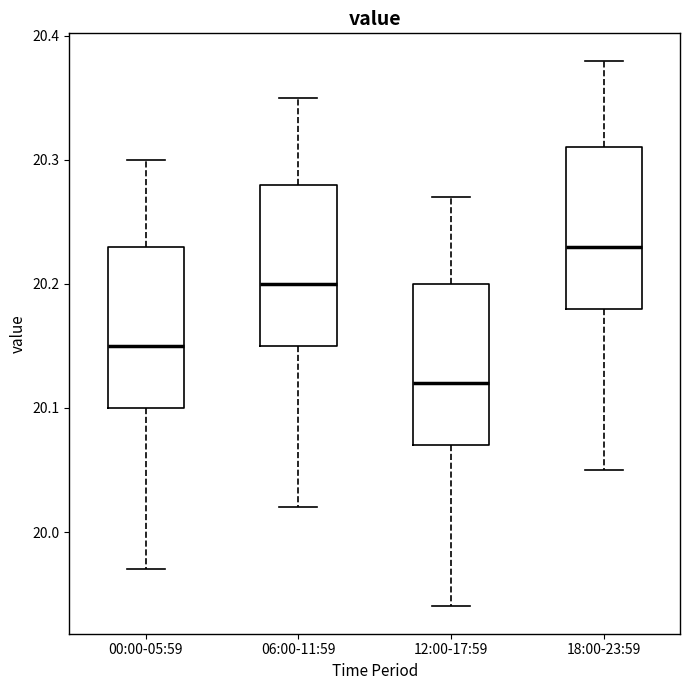

Which box's median line is the lowest?

12:00-17:59